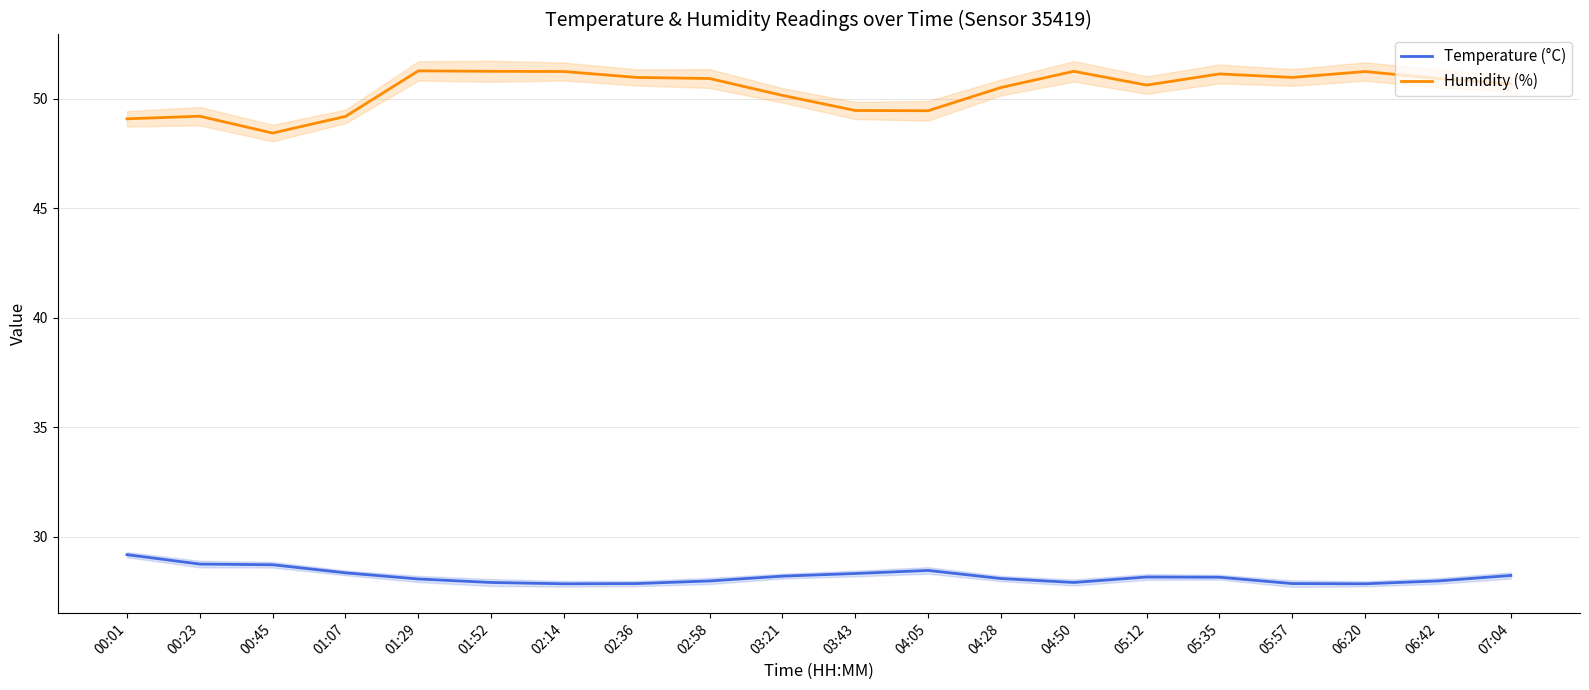

How many lines are shown in the chart?

2